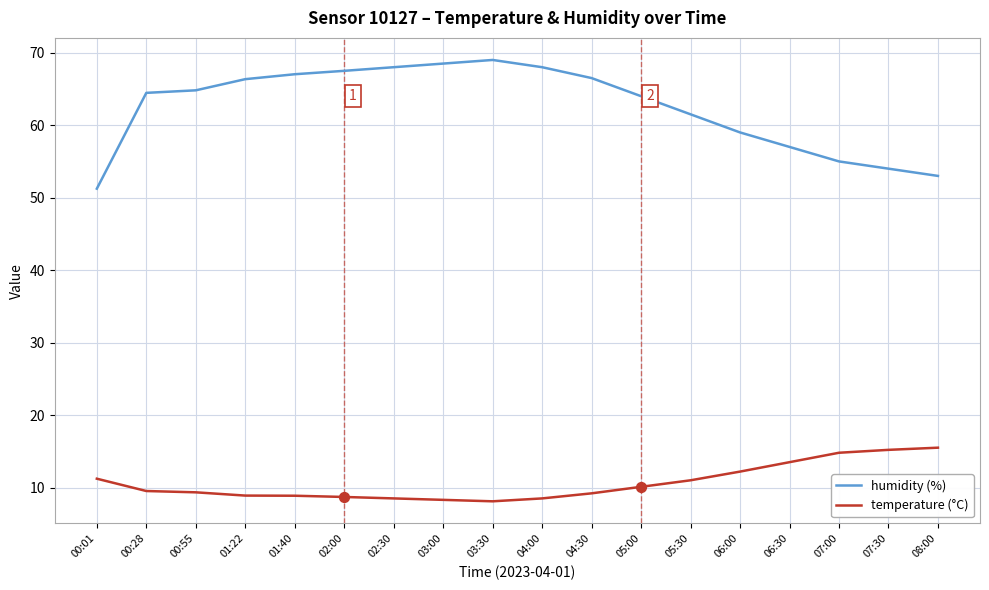

At how many categories does at least one series exceed 11?

18